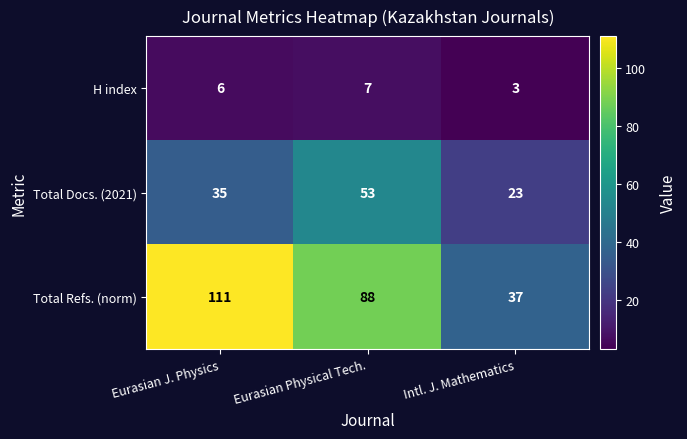

List the series in order of their overall mean, lowest first.

H index, Total Docs. (2021), Total Refs. (norm)